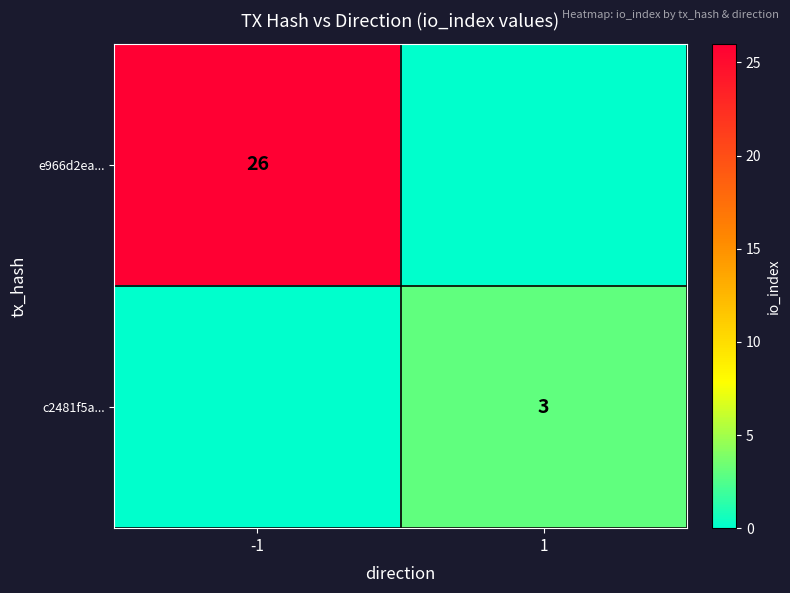

What is the spread (max minus min) of values at -1?

26